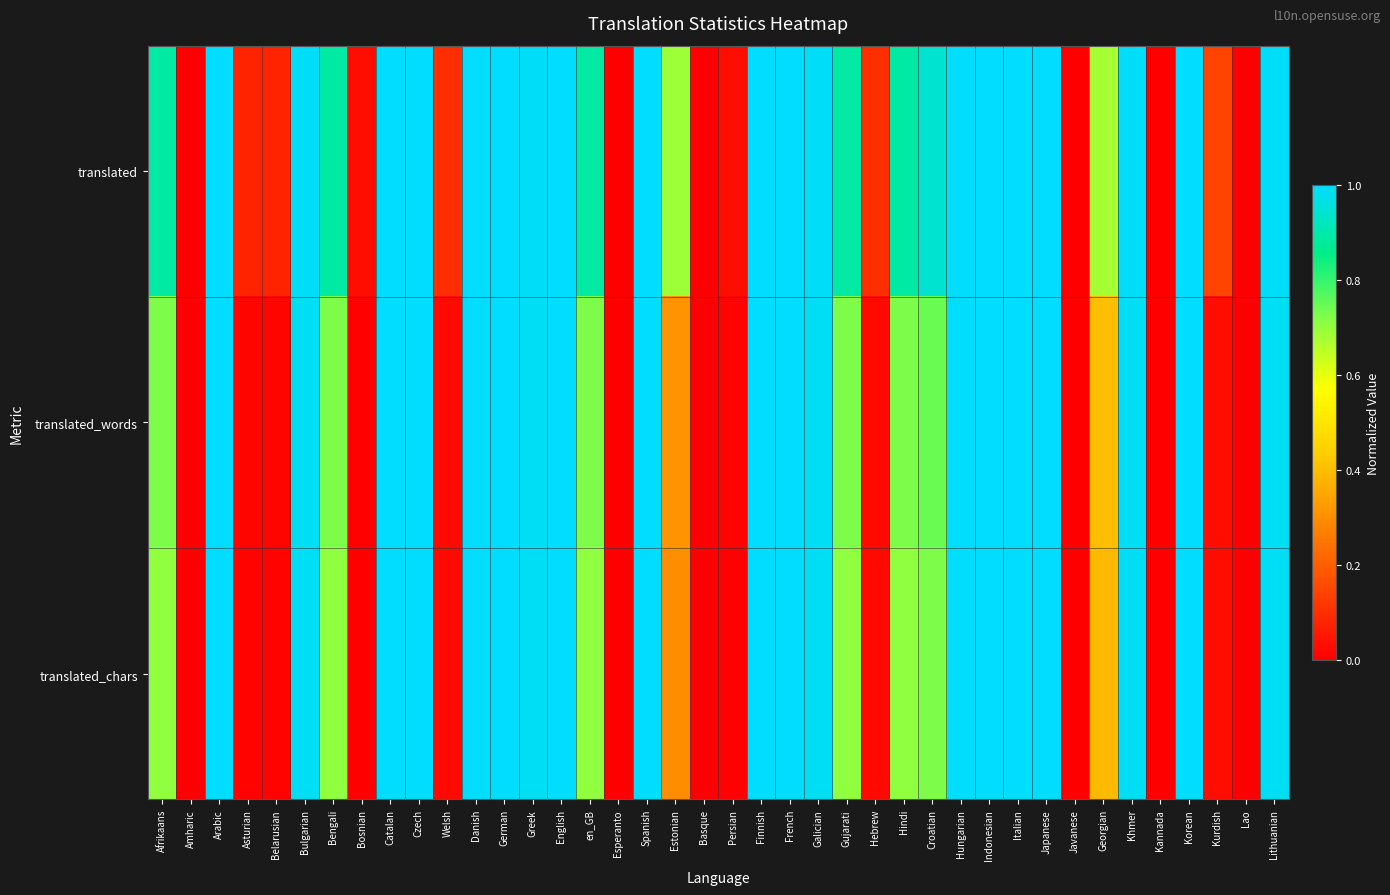

Reading left to right, extract all data points from this chart.

translated: Afrikaans=0.9	Amharic=0.0	Arabic=1.0	Asturian=0.1	Belarusian=0.1	Bulgarian=1.0	Bengali=0.9	Bosnian=0.0	Catalan=1.0	Czech=1.0	Welsh=0.1	Danish=1.0	German=1.0	Greek=1.0	English=1.0	en_GB=0.9	Esperanto=0.0	Spanish=1.0	Estonian=0.7	Basque=0.0	Persian=0.0	Finnish=1.0	French=1.0	Galician=1.0	Gujarati=0.9	Hebrew=0.1	Hindi=0.9	Croatian=0.9	Hungarian=1.0	Indonesian=1.0	Italian=1.0	Japanese=1.0	Javanese=0.0	Georgian=0.7	Khmer=1.0	Kannada=0.0	Korean=1.0	Kurdish=0.1	Lao=0.0	Lithuanian=1.0
translated_words: Afrikaans=0.7	Amharic=0.0	Arabic=1.0	Asturian=0.0	Belarusian=0.0	Bulgarian=1.0	Bengali=0.7	Bosnian=0.0	Catalan=1.0	Czech=1.0	Welsh=0.0	Danish=1.0	German=1.0	Greek=1.0	English=1.0	en_GB=0.7	Esperanto=0.0	Spanish=1.0	Estonian=0.3	Basque=0.0	Persian=0.0	Finnish=1.0	French=1.0	Galician=1.0	Gujarati=0.7	Hebrew=0.0	Hindi=0.7	Croatian=0.7	Hungarian=1.0	Indonesian=1.0	Italian=1.0	Japanese=1.0	Javanese=0.0	Georgian=0.4	Khmer=1.0	Kannada=0.0	Korean=1.0	Kurdish=0.0	Lao=0.0	Lithuanian=1.0
translated_chars: Afrikaans=0.7	Amharic=0.0	Arabic=1.0	Asturian=0.0	Belarusian=0.0	Bulgarian=1.0	Bengali=0.7	Bosnian=0.0	Catalan=1.0	Czech=1.0	Welsh=0.0	Danish=1.0	German=1.0	Greek=1.0	English=1.0	en_GB=0.7	Esperanto=0.0	Spanish=1.0	Estonian=0.3	Basque=0.0	Persian=0.0	Finnish=1.0	French=1.0	Galician=1.0	Gujarati=0.7	Hebrew=0.0	Hindi=0.7	Croatian=0.7	Hungarian=1.0	Indonesian=1.0	Italian=1.0	Japanese=1.0	Javanese=0.0	Georgian=0.4	Khmer=1.0	Kannada=0.0	Korean=1.0	Kurdish=0.0	Lao=0.0	Lithuanian=1.0